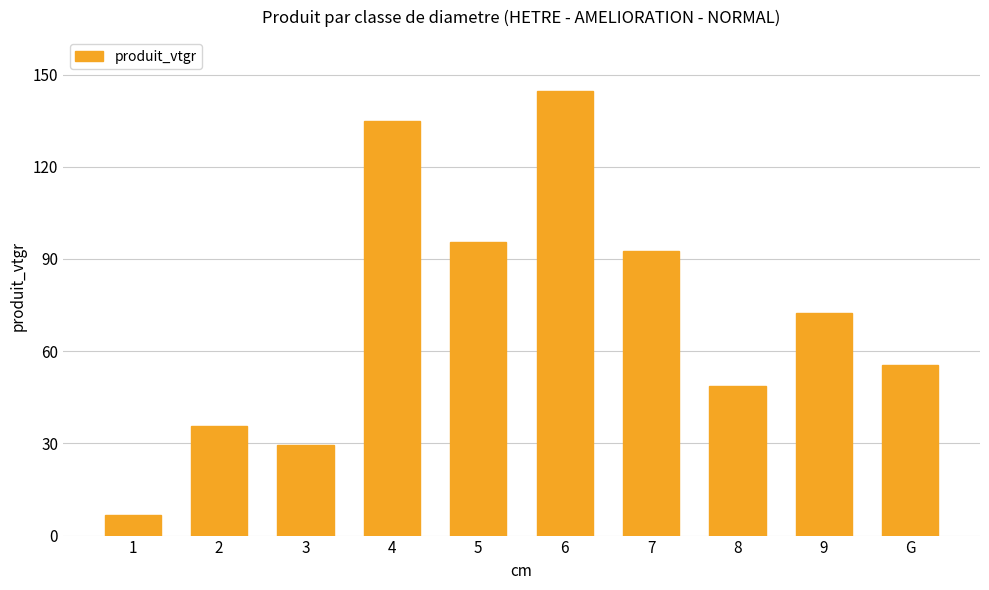

List the labels in order of value, smallest first.

1, 3, 2, 8, G, 9, 7, 5, 4, 6